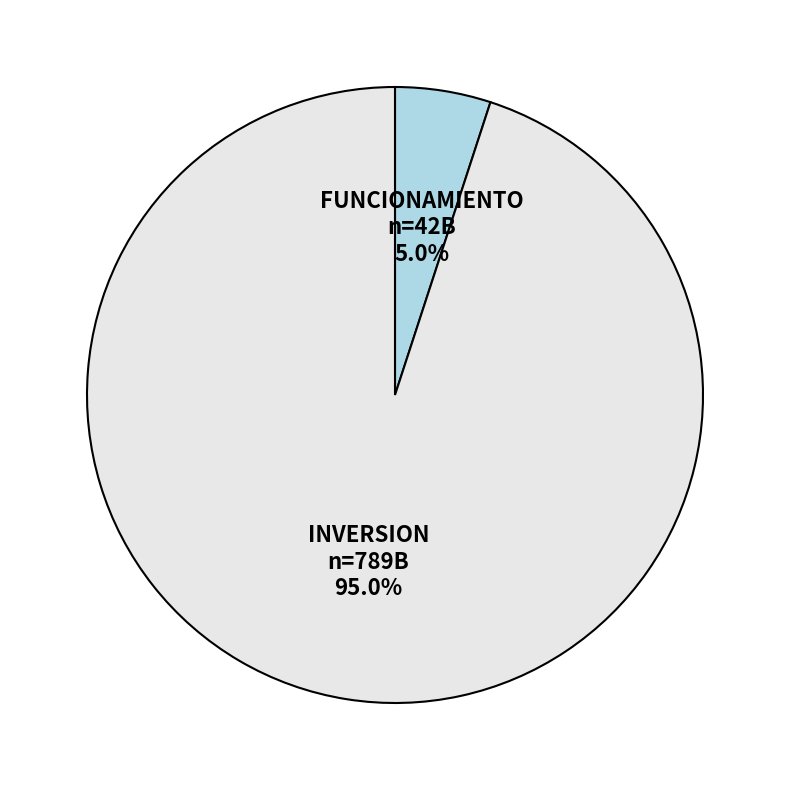

To the nearest percent, what is the difference between the INVERSION and FUNCIONAMIENTO slice percentages?

90%